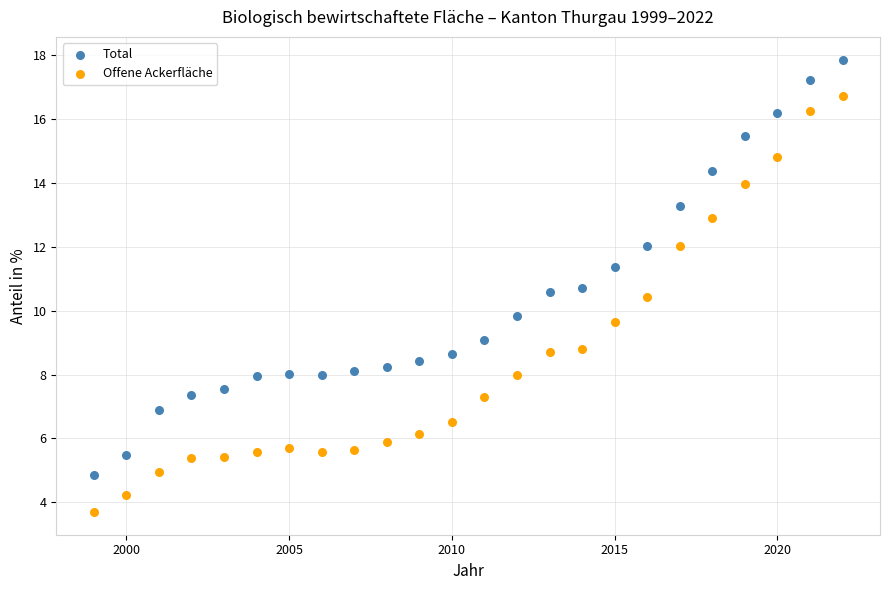

In the Offene Ackerfläche series, what Y value is closest to 10?

9.6